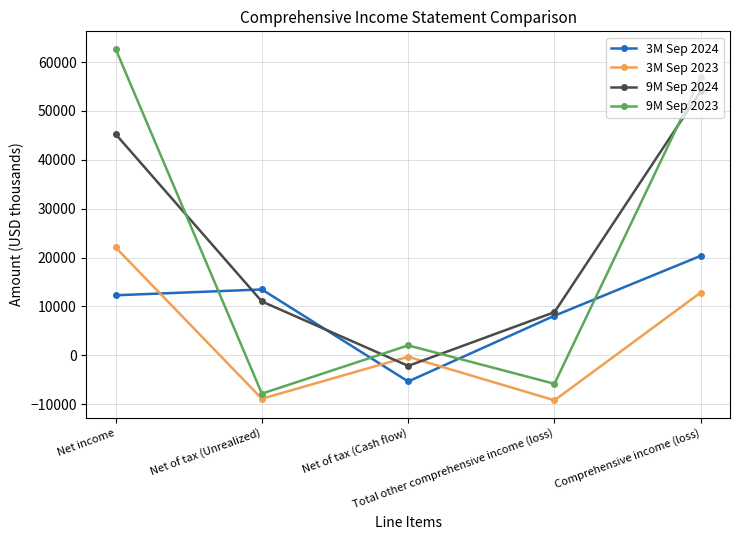

True or false: 3M Sep 2023 has more than 0 interior local peaks.

True